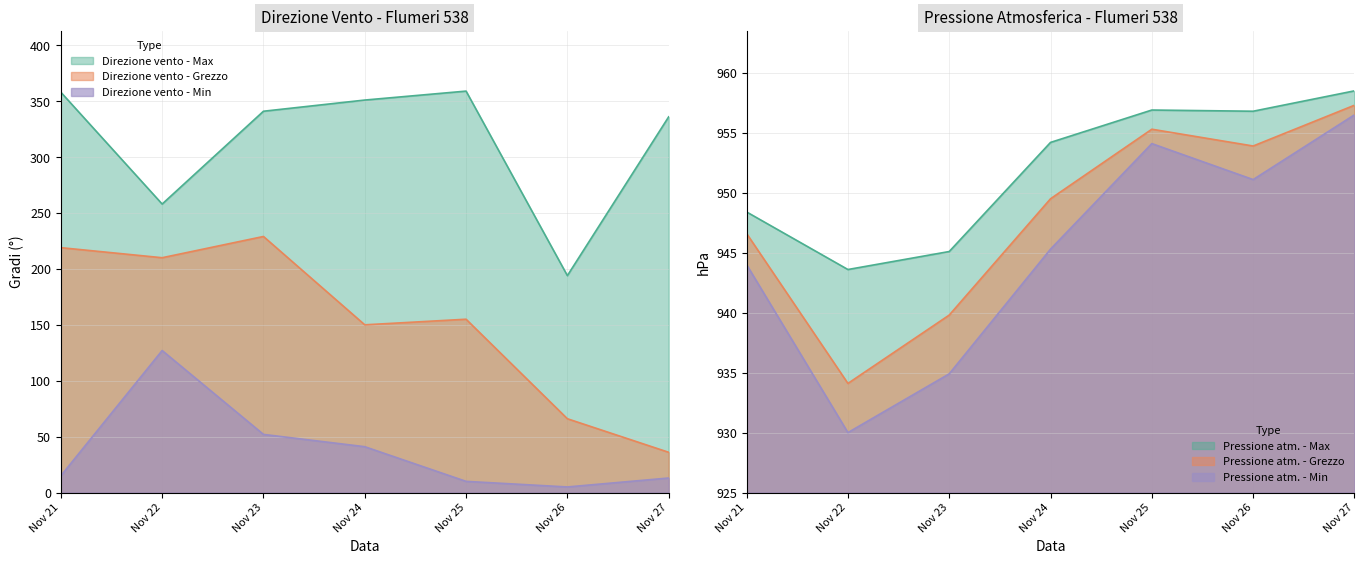

How many interior local valleys does the Pressione atm. - Min series have?

2